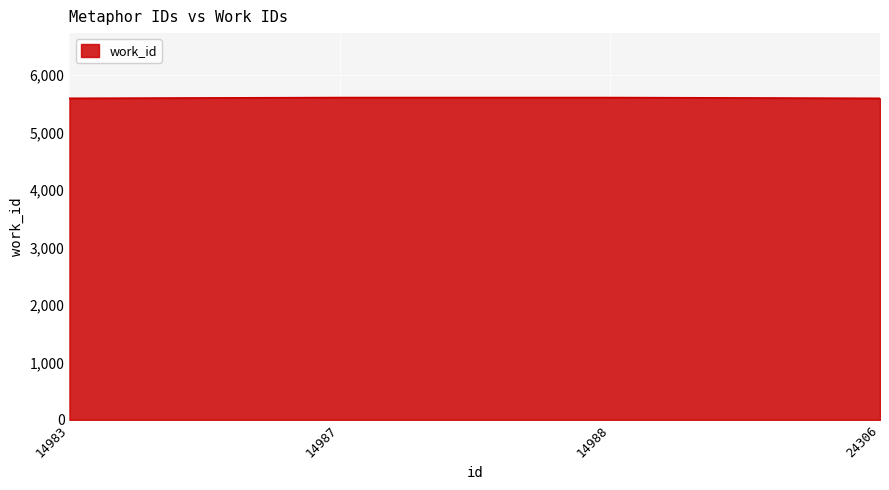

The value at 14983 is 5598. True or false?

True